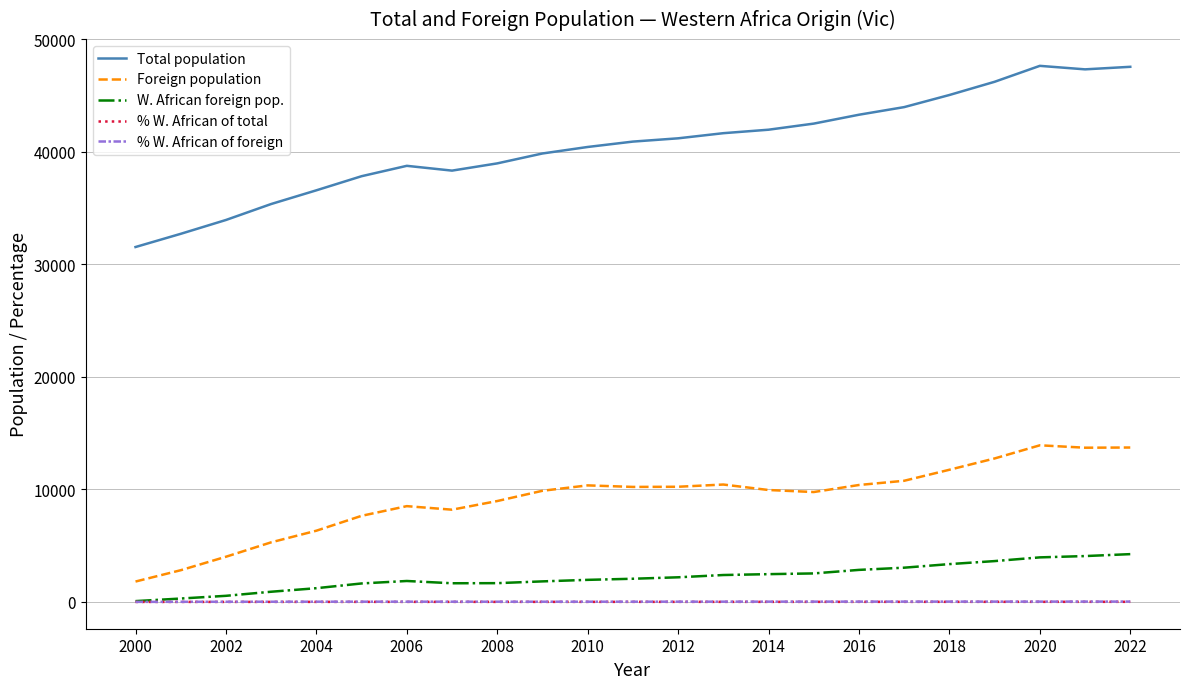

Does the chart have visible grid lines?

Yes